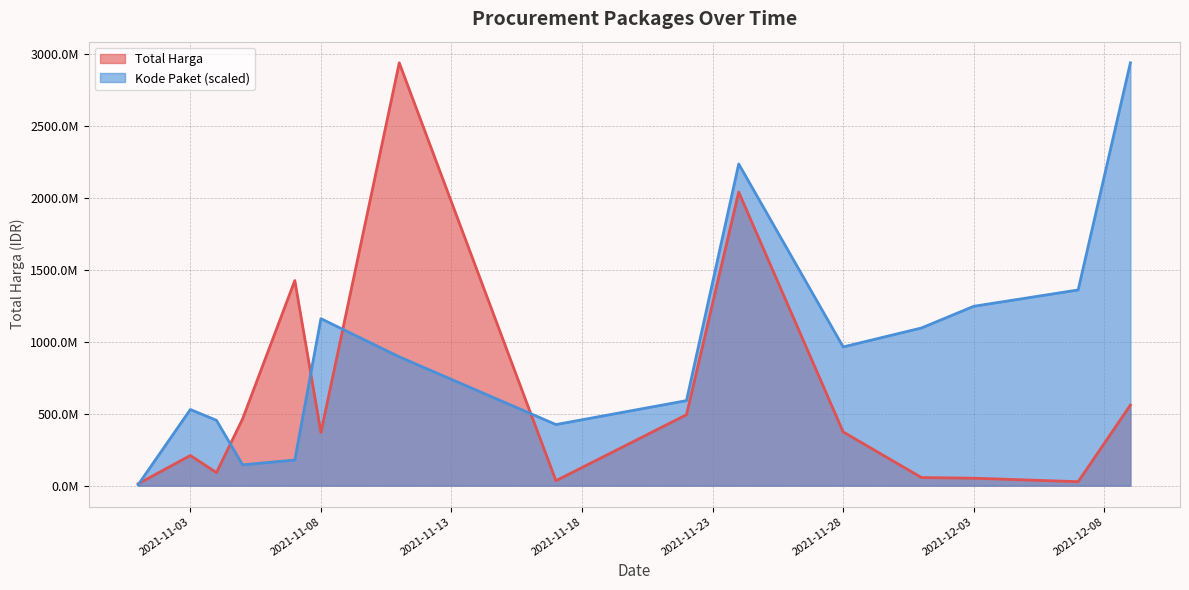

What is the greatest value displayed?

2939963240.0